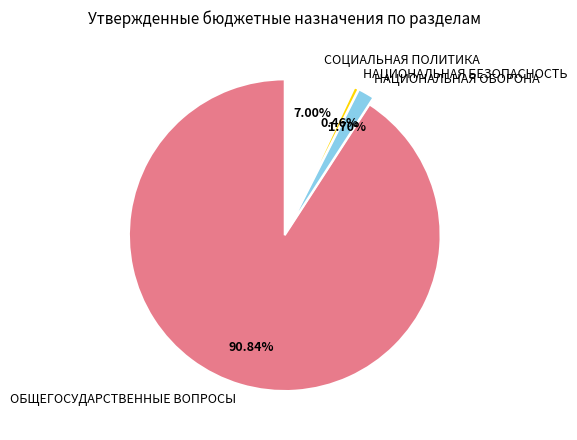

Which has a higher value, НАЦИОНАЛЬНАЯ БЕЗОПАСНОСТЬ or СОЦИАЛЬНАЯ ПОЛИТИКА?

СОЦИАЛЬНАЯ ПОЛИТИКА